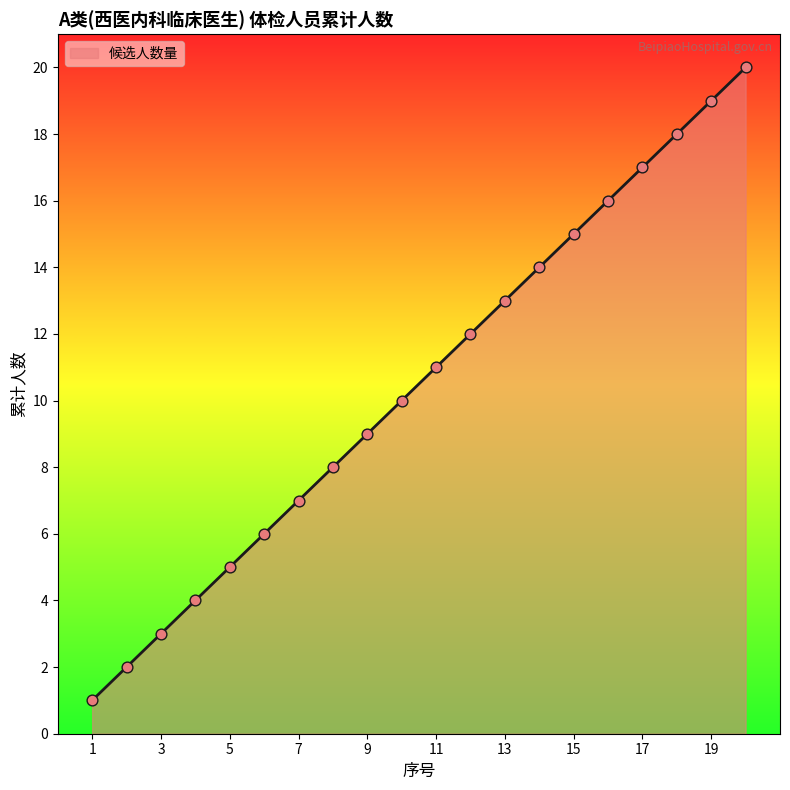

What is the maximum value shown in the chart?

20